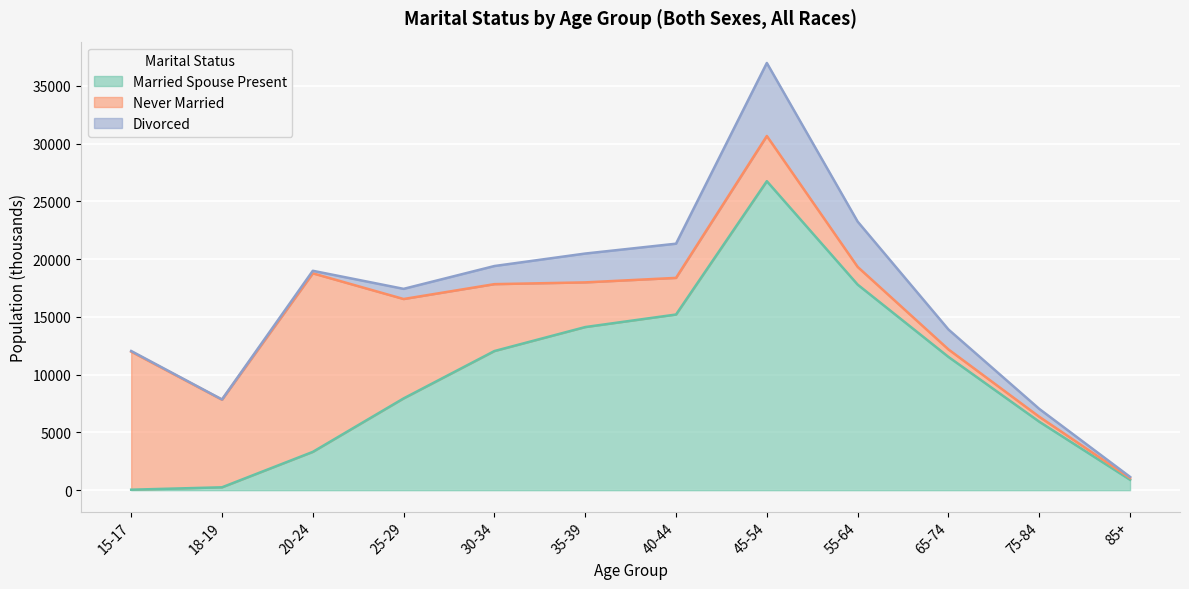

Is the value of Never Married at 40-44 greater than the value of Divorced at 55-64?

No